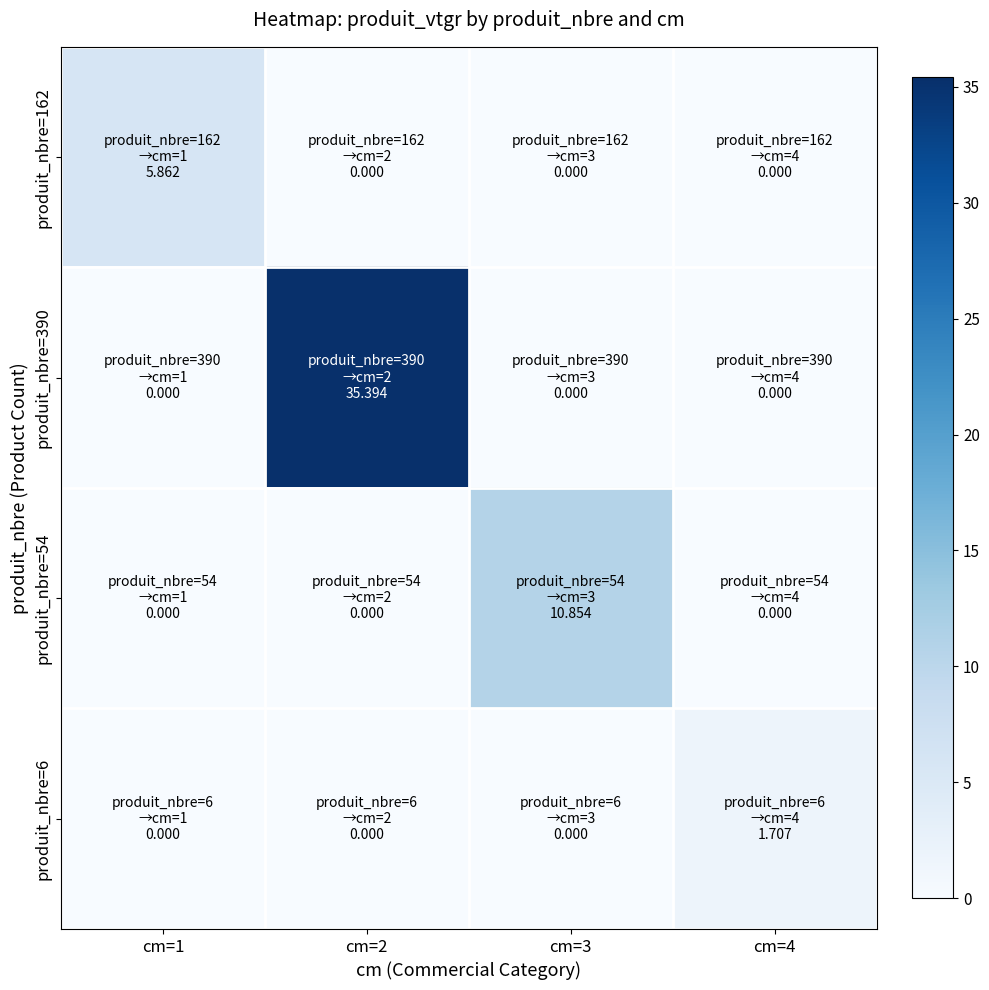

Reading right to left, extract all data points from this chart.

produit_nbre=162: cm=4=0.0	cm=3=0.0	cm=2=0.0	cm=1=5.9
produit_nbre=390: cm=4=0.0	cm=3=0.0	cm=2=35.4	cm=1=0.0
produit_nbre=54: cm=4=0.0	cm=3=10.9	cm=2=0.0	cm=1=0.0
produit_nbre=6: cm=4=1.7	cm=3=0.0	cm=2=0.0	cm=1=0.0